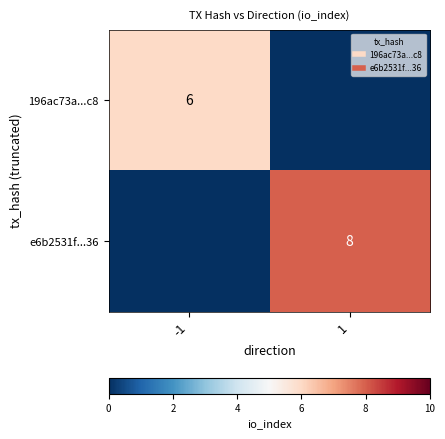

The e6b2531f...36 series shows 4 at 1. True or false?

False